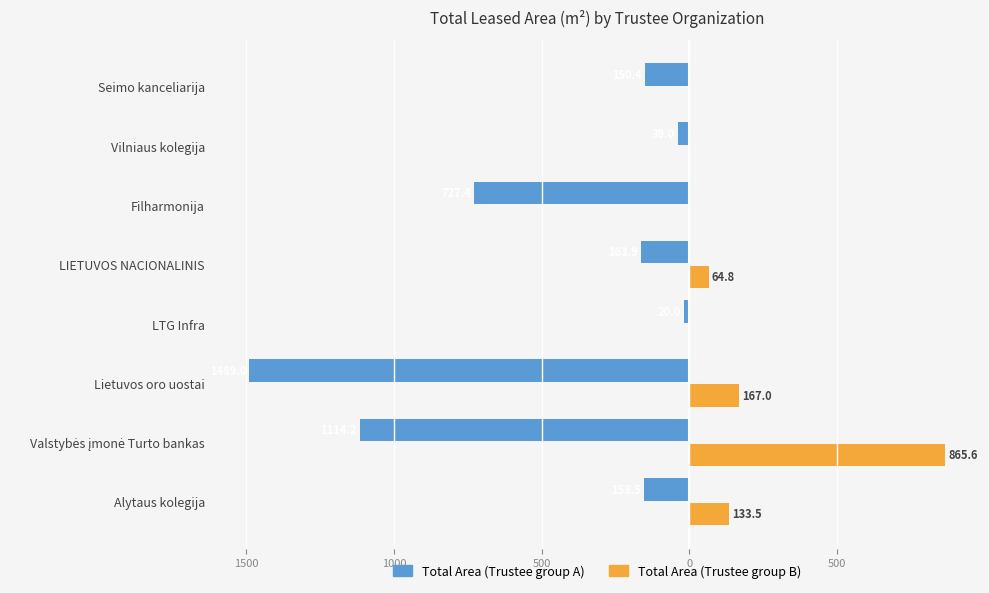

What are all the series names shown in the legend?

Total Area (Trustee group A), Total Area (Trustee group B)